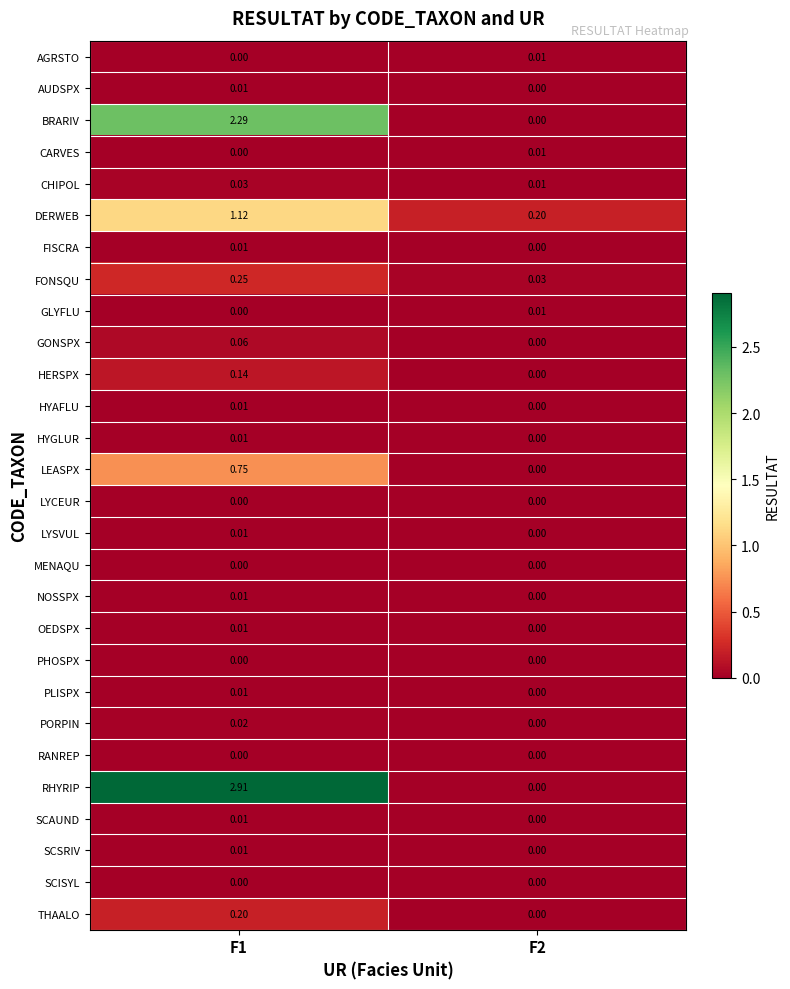

Between F1 and F2, which series saw the biggest shift?

RHYRIP